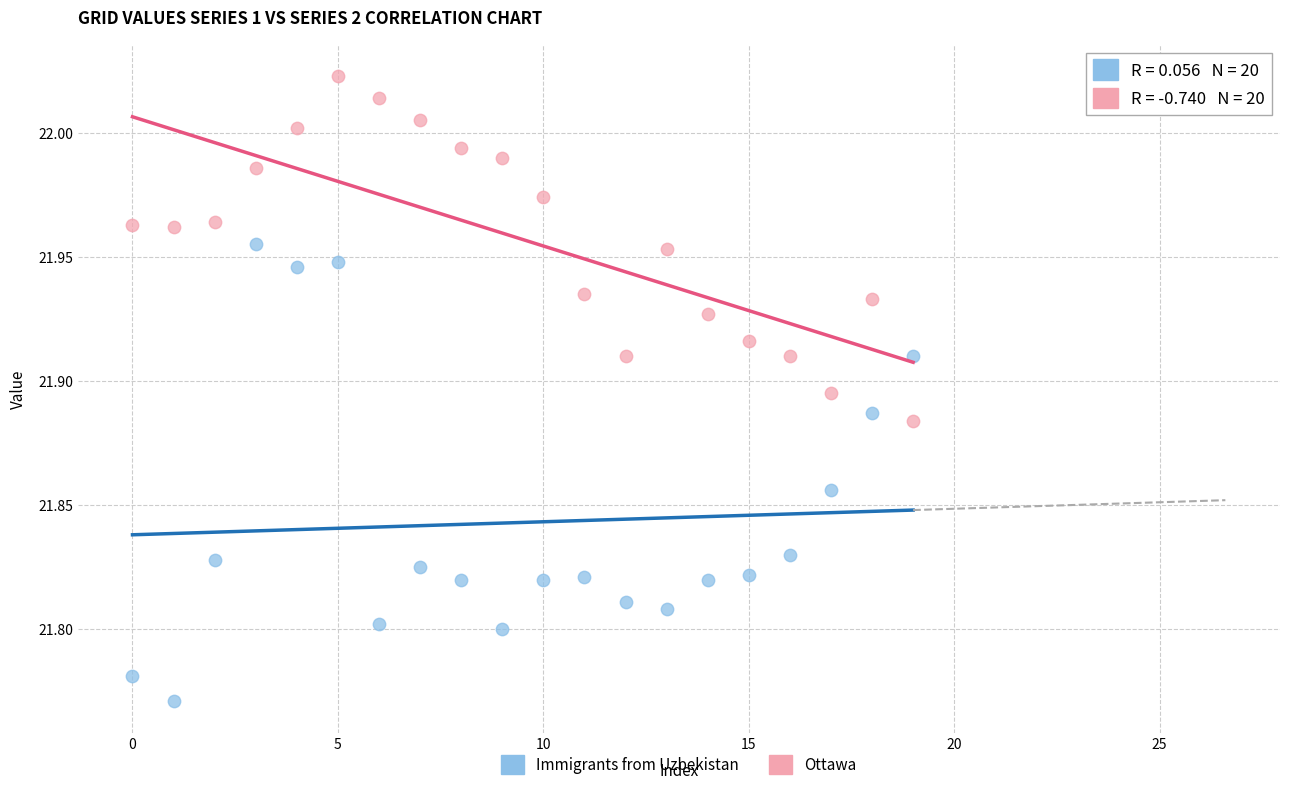

Across all data points, what is the range of Y values (max minus min)?

0.3